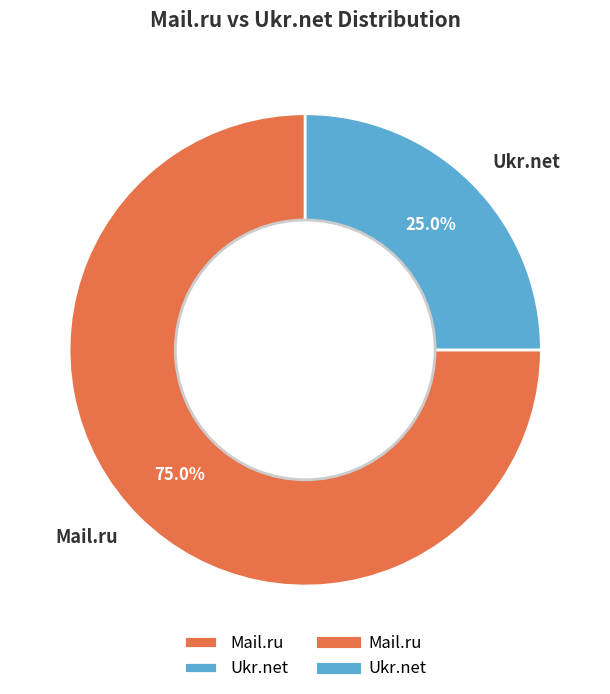

Rank the categories by value from lowest to highest.

Ukr.net, Mail.ru